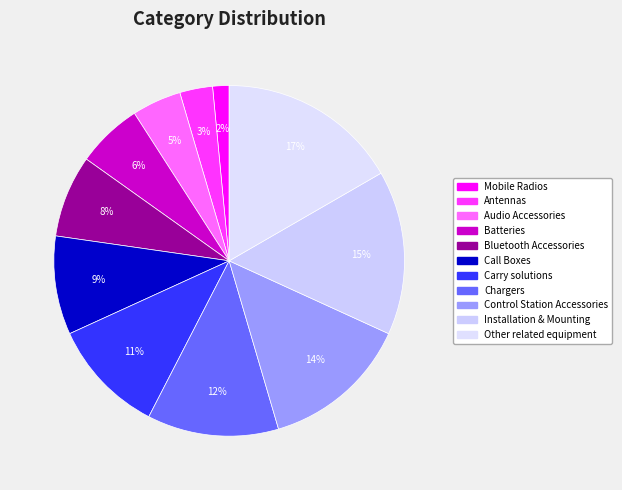

The Antennas slice represents 1% of the pie. True or false?

False